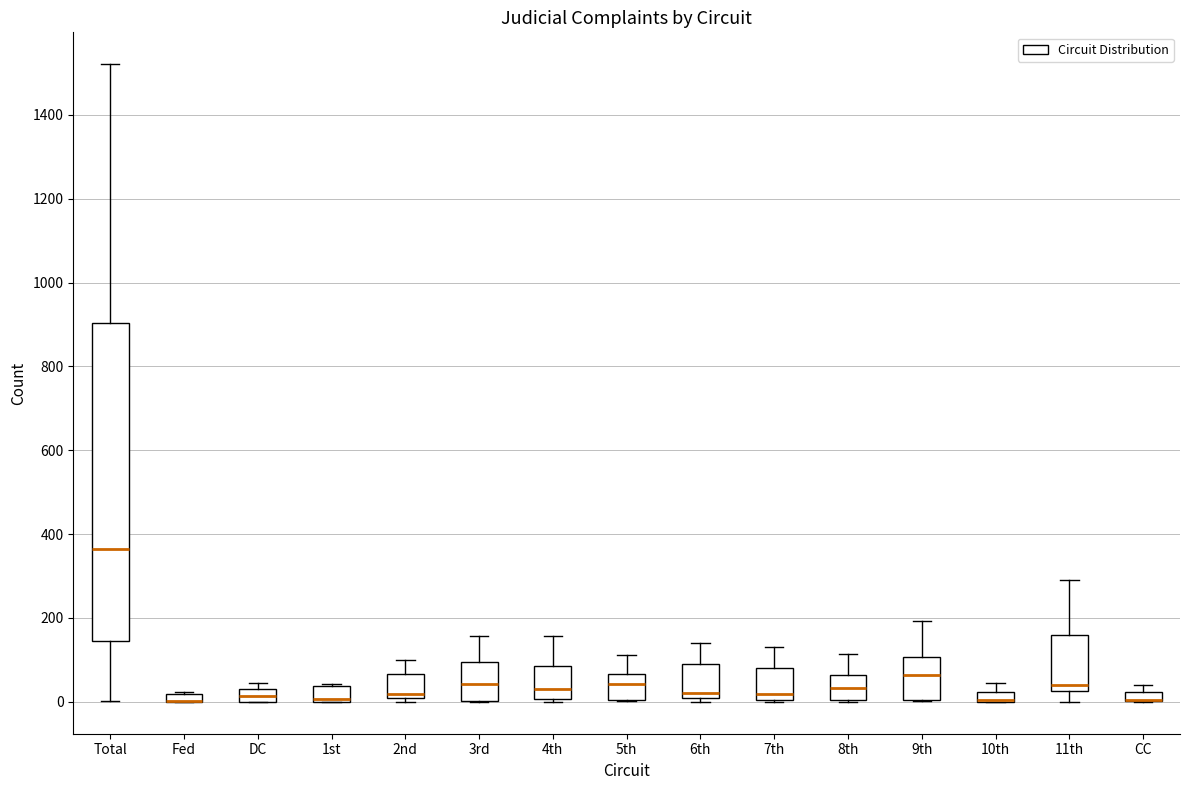

Comparing the boxes themselves (not the whiskers), which one is the tallest?

Total